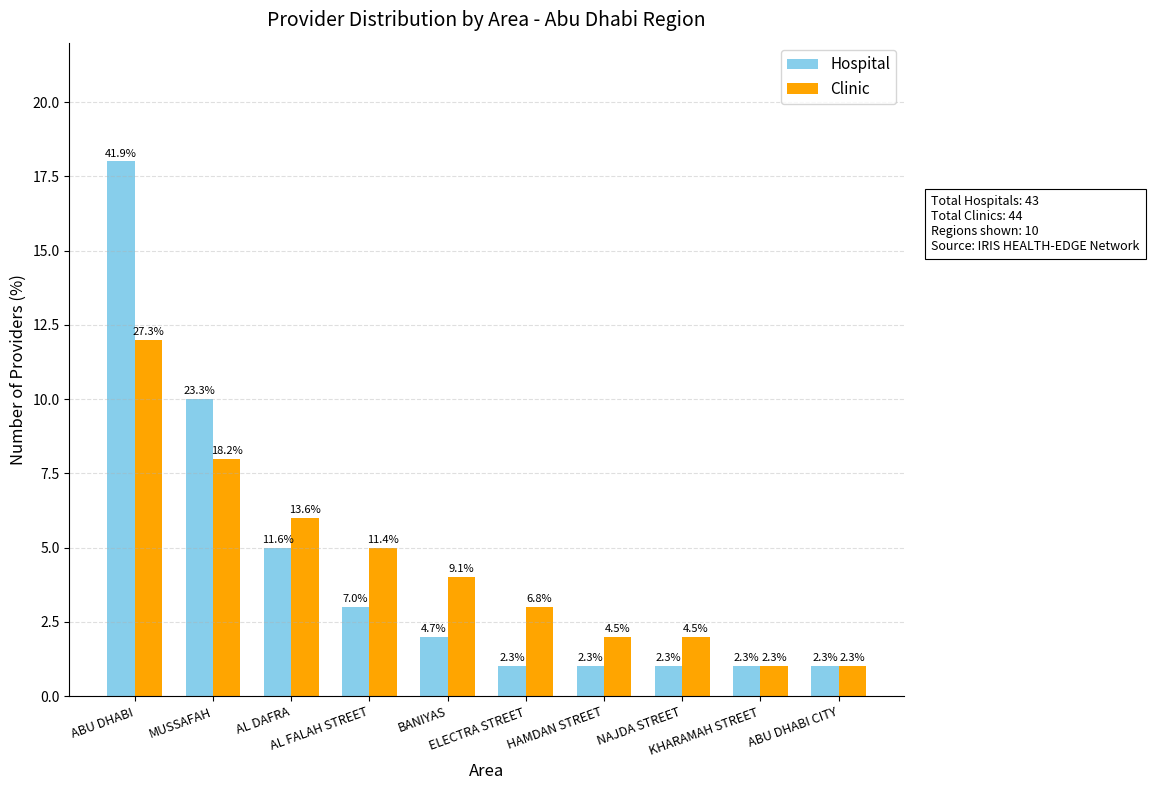

At how many categories does at least one series exceed 8?

2